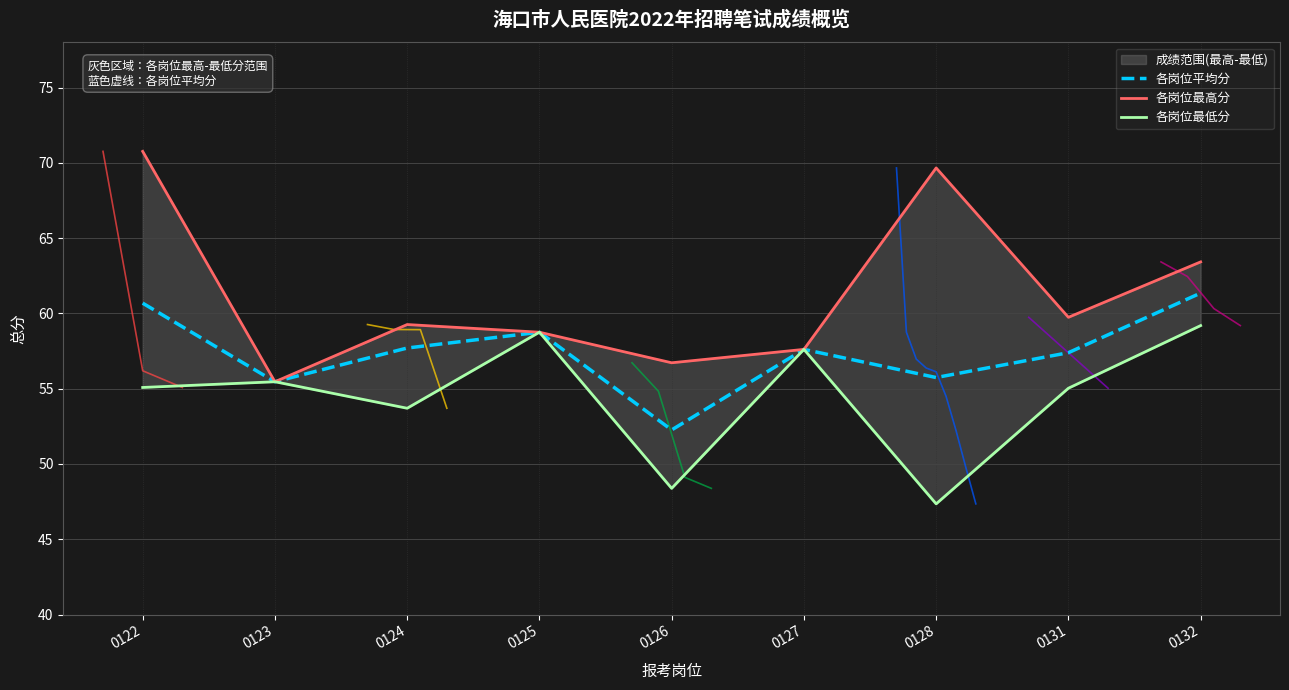

Reading left to right, list all the values displayed in this chart.

各岗位平均分: 60.7	55.5	57.7	58.8	52.3	57.6	55.7	57.4	61.4
各岗位最高分: 70.8	55.5	59.3	58.8	56.7	57.6	69.7	59.7	63.4
各岗位最低分: 55.1	55.5	53.7	58.8	48.4	57.6	47.4	55.0	59.2